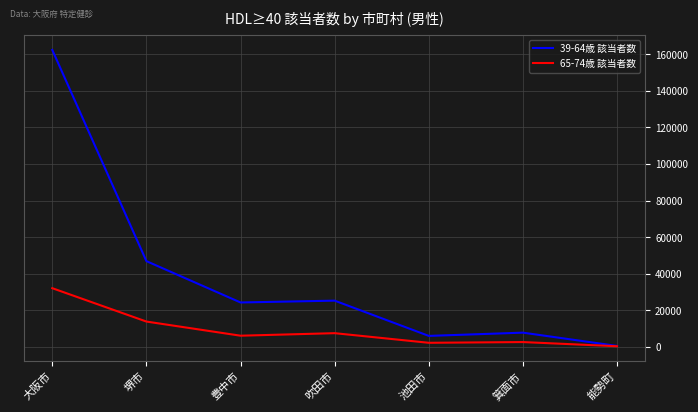

At which category is the sum across all series the highest?

大阪市